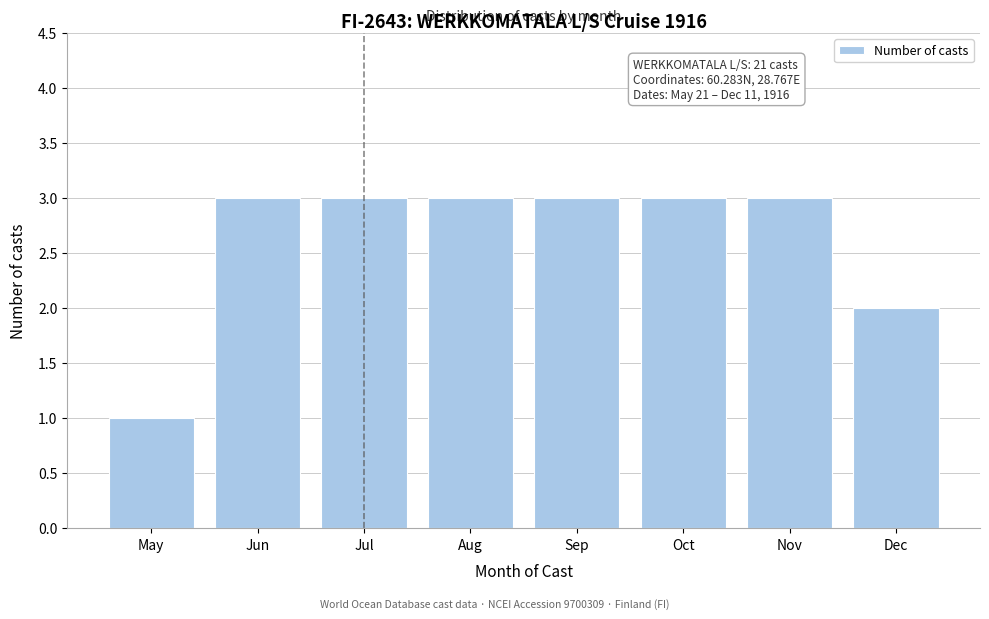

Reading left to right, extract all data points from this chart.

1	3	3	3	3	3	3	2